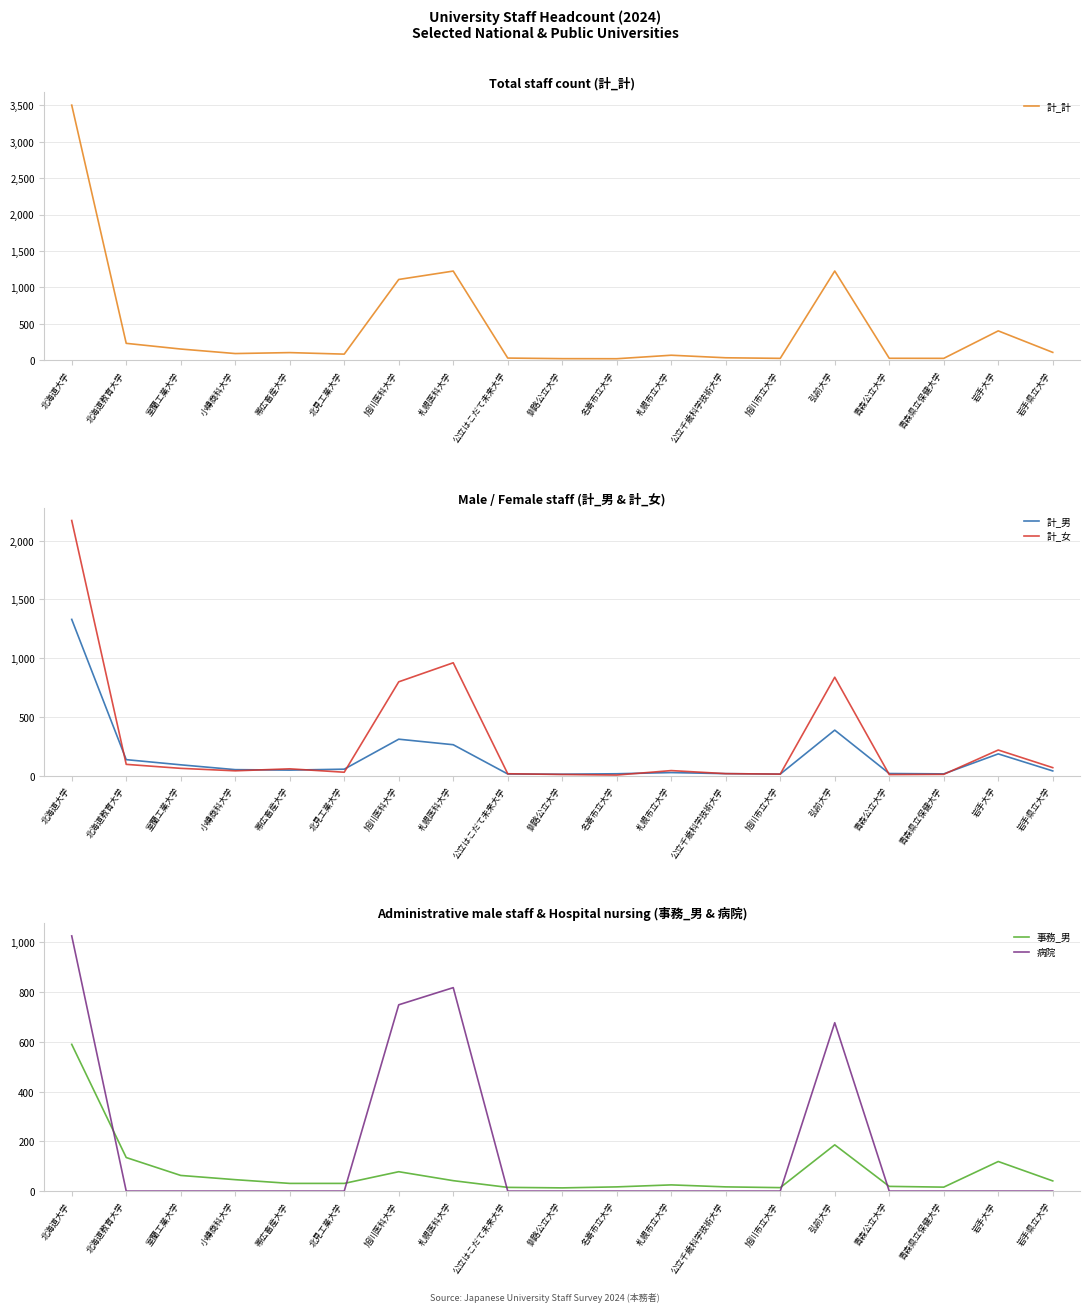

True or false: 計_計 and 事務_男 cross at least once.

False